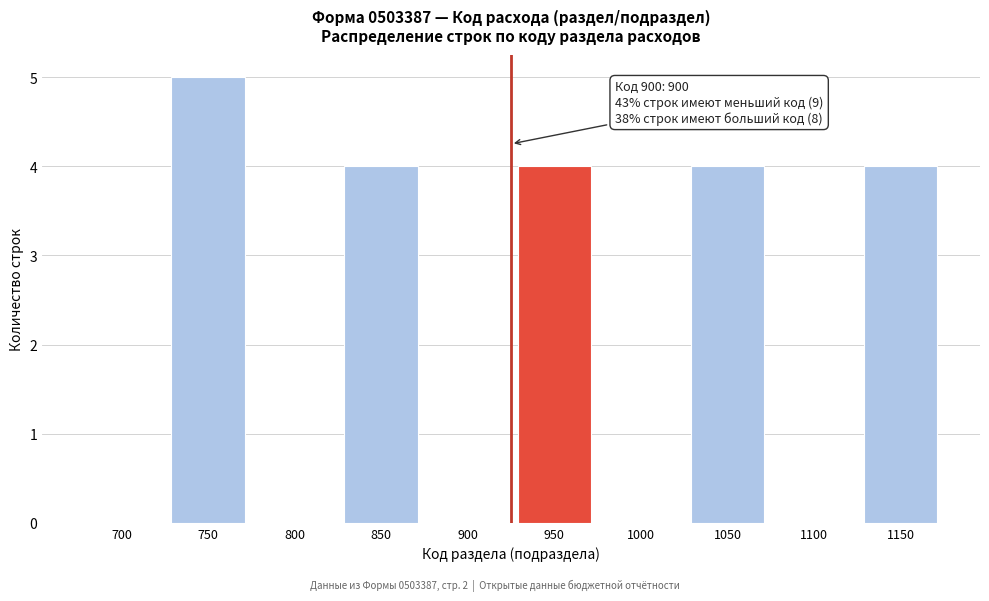

Reading left to right, transcribe all the data shown in this chart.

700=0	750=5	800=0	850=4	900=0	950=4	1000=0	1050=4	1100=0	1150=4